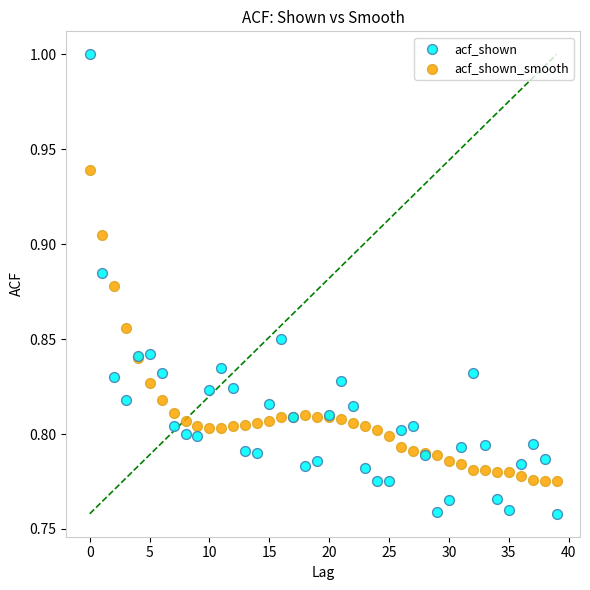

Which series has the widest spread of Y values?

acf_shown